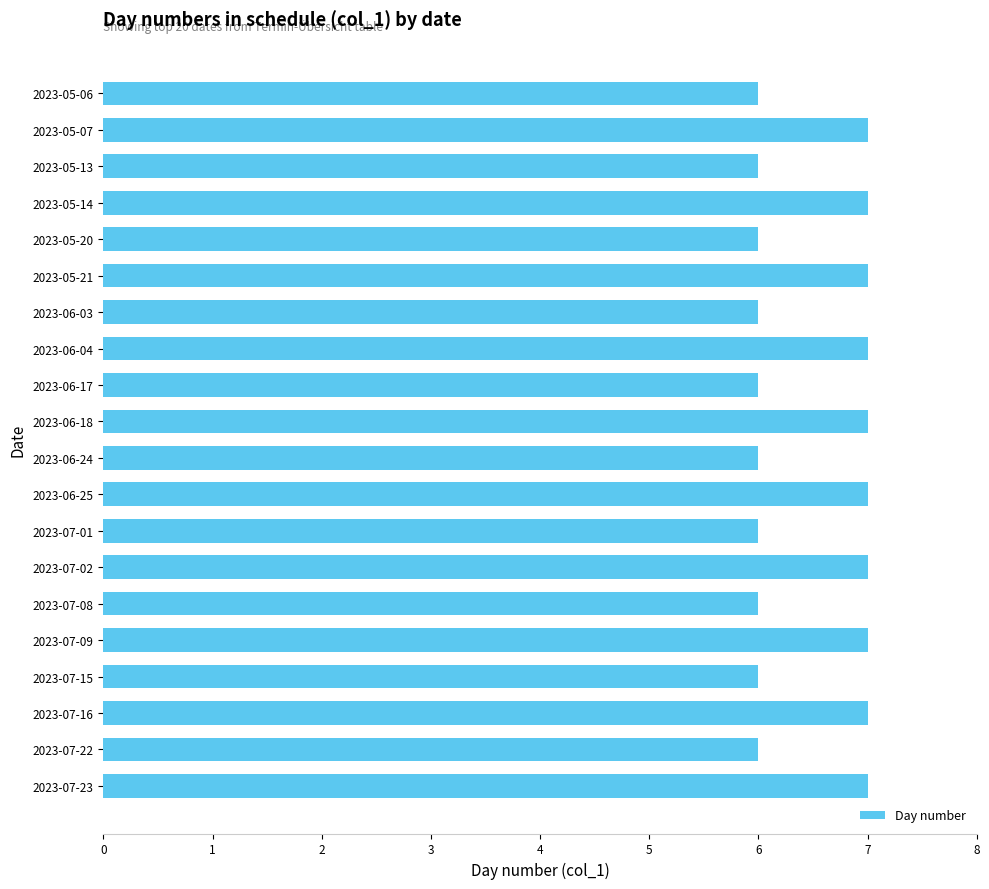

What is the ratio of the value at 2023-06-03 to the value at 2023-07-23?

0.9